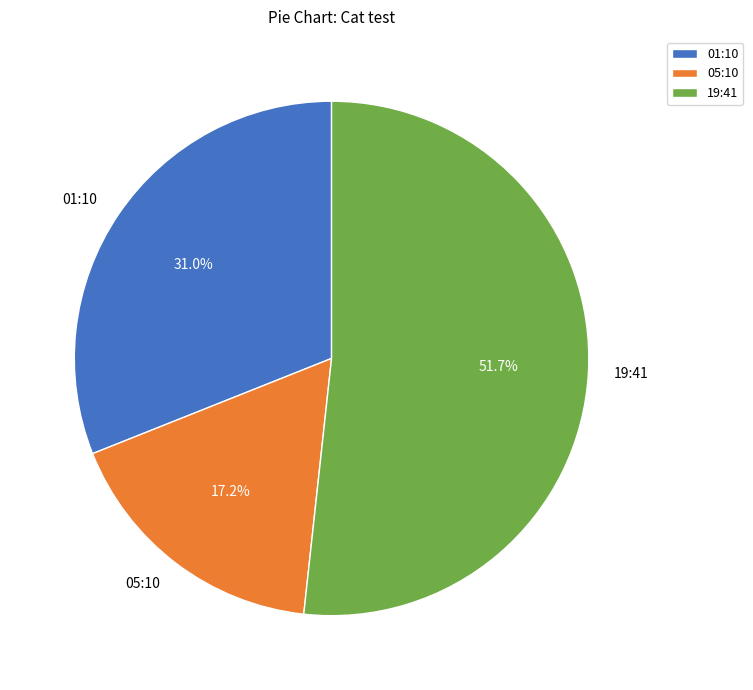

Is there any slice that represents more than half of the pie?

Yes